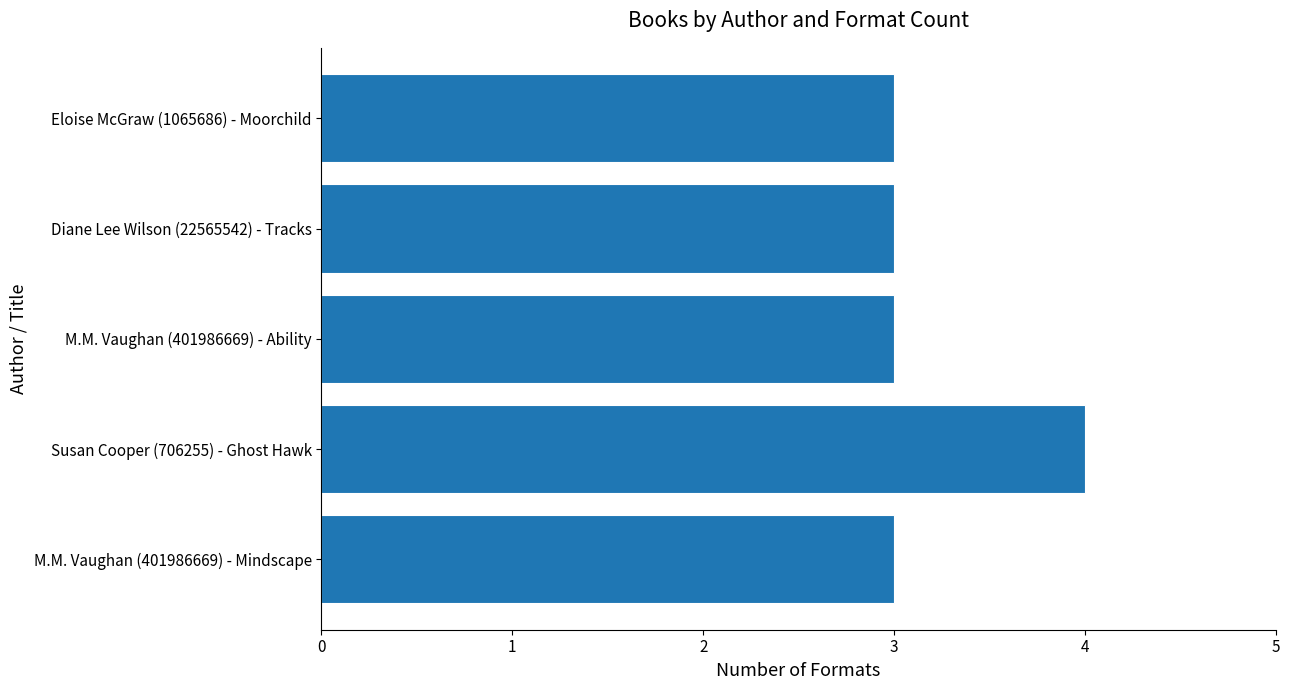

What is the sum of all values?

16